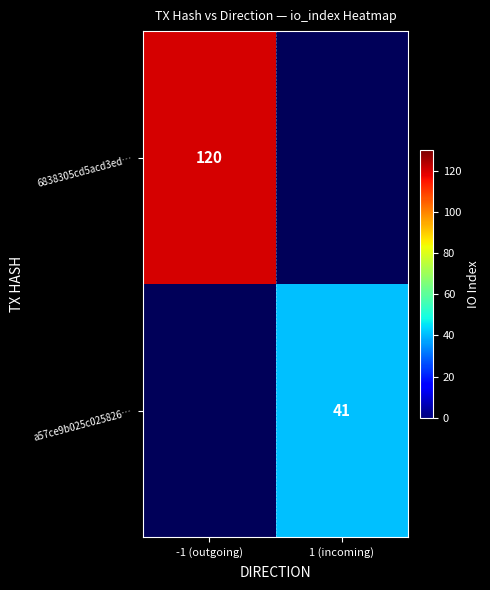

The value of a57ce9b025c025826… at 1 (incoming) is 41. True or false?

True